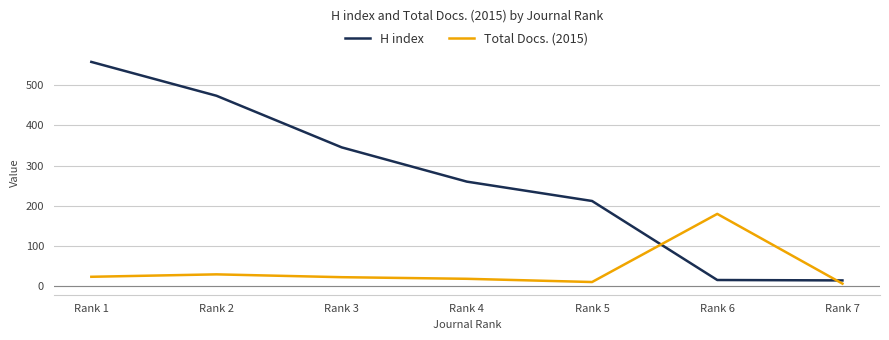

Is it true that H index equals 732 at Rank 1?

False